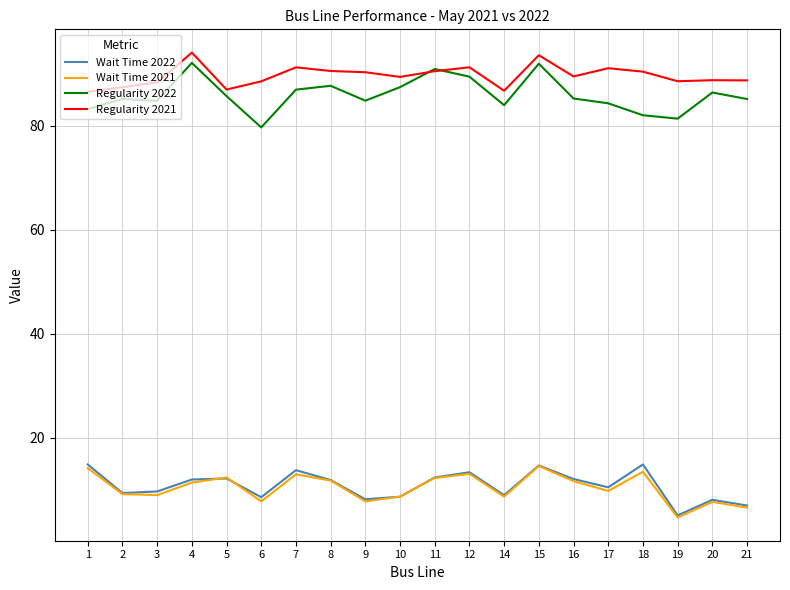

True or false: Regularity 2021 and Wait Time 2022 cross at least once.

False